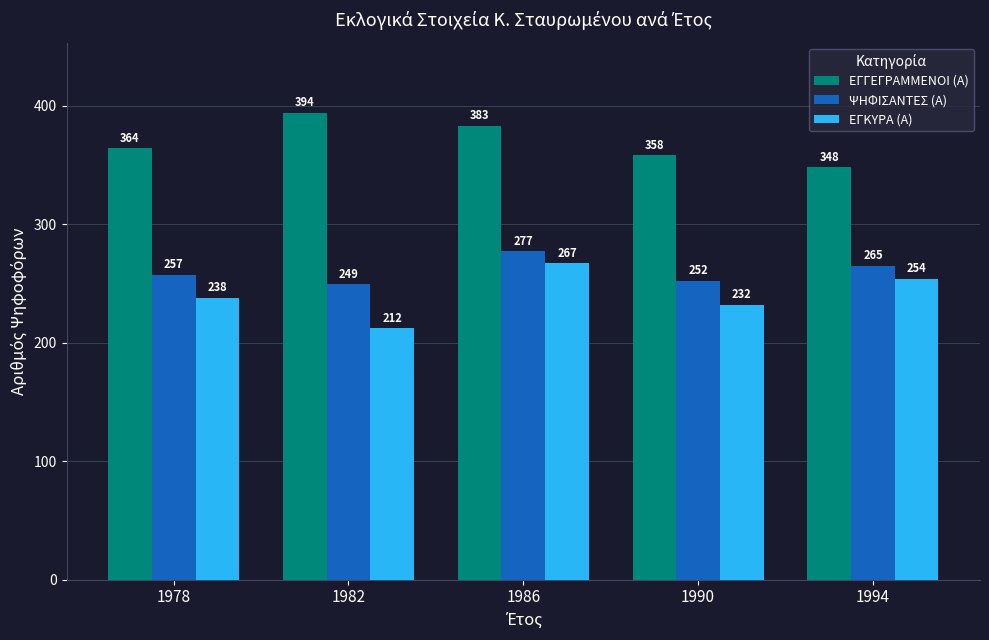

Does the chart contain stacked bars?

No